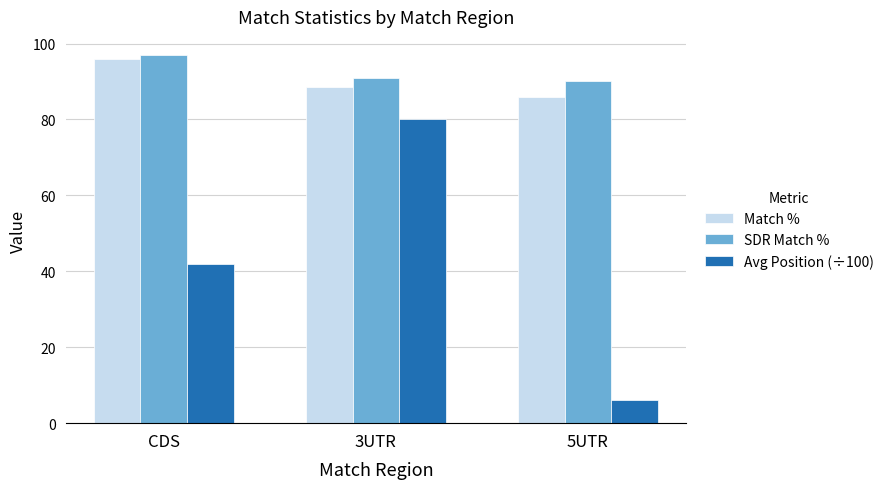

What is the greatest value displayed?

96.9